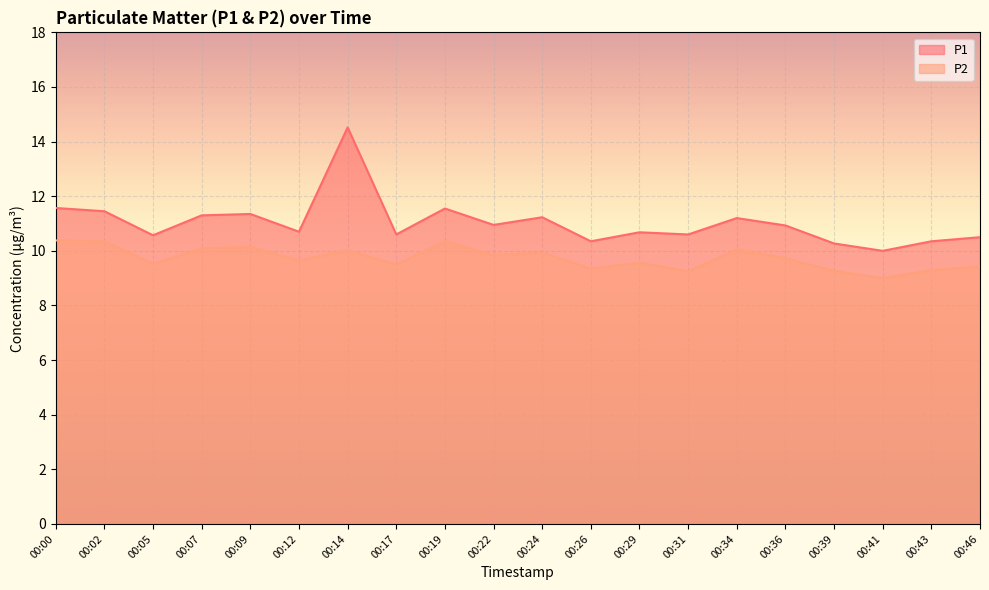

Reading right to left, list all the values displayed in this chart.

P1: 00:46=10.5	00:43=10.3	00:41=10.0	00:39=10.3	00:36=10.9	00:34=11.2	00:31=10.6	00:29=10.7	00:26=10.3	00:24=11.2	00:22=10.9	00:19=11.6	00:17=10.6	00:14=14.5	00:12=10.7	00:09=11.3	00:07=11.3	00:05=10.6	00:02=11.4	00:00=11.6
P2: 00:46=9.4	00:43=9.3	00:41=9.0	00:39=9.3	00:36=9.7	00:34=10.1	00:31=9.2	00:29=9.6	00:26=9.3	00:24=9.9	00:22=9.8	00:19=10.3	00:17=9.5	00:14=10.0	00:12=9.7	00:09=10.2	00:07=10.1	00:05=9.5	00:02=10.3	00:00=10.4